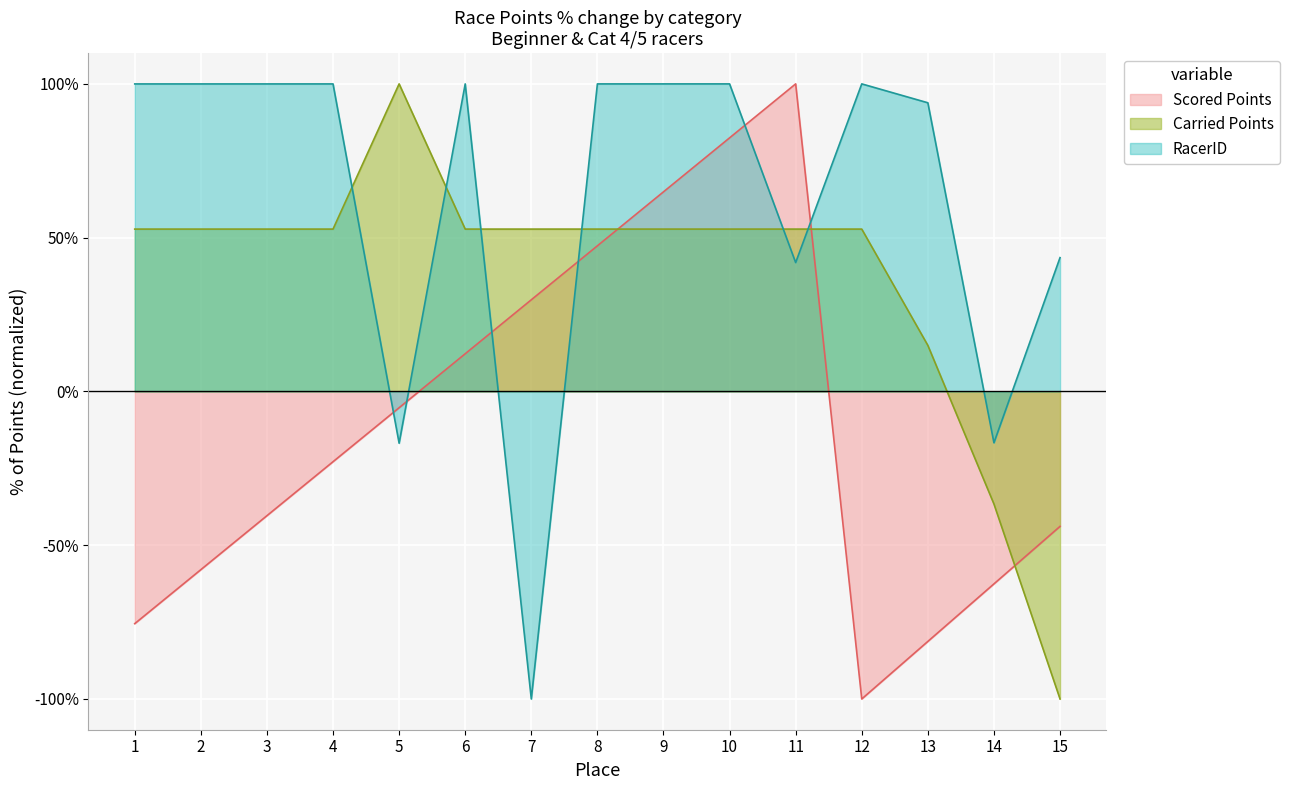

Reading left to right, list all the values displayed in this chart.

Scored Points: -75.5	-58.0	-40.4	-22.9	-5.3	12.2	29.8	47.3	64.9	82.4	100.0	-100.0	-81.3	-62.6	-43.9
Carried Points: 52.8	52.8	52.8	52.8	100.0	52.8	52.8	52.8	52.8	52.8	52.8	52.8	15.0	-36.6	-100.0
RacerID: 100.0	100.0	100.0	100.0	-16.8	100.0	-100.0	100.0	100.0	100.0	41.9	100.0	93.9	-16.7	43.5